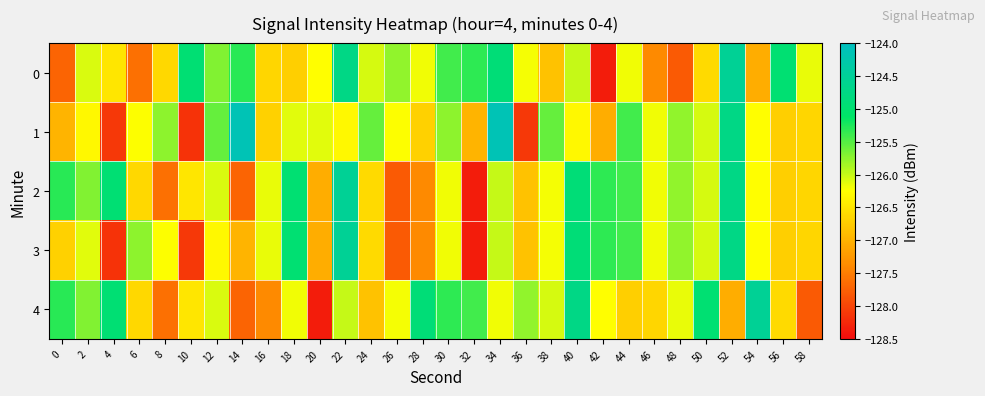

What is the spread (max minus min) of values at 26?

2.0